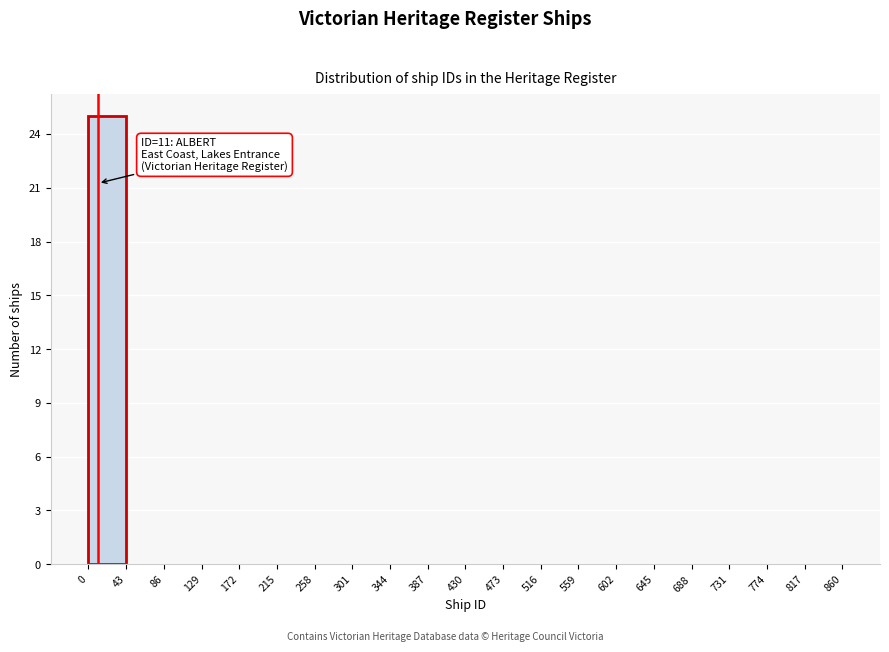

Over which range of the x-axis is the bar tallest?

0 to 43